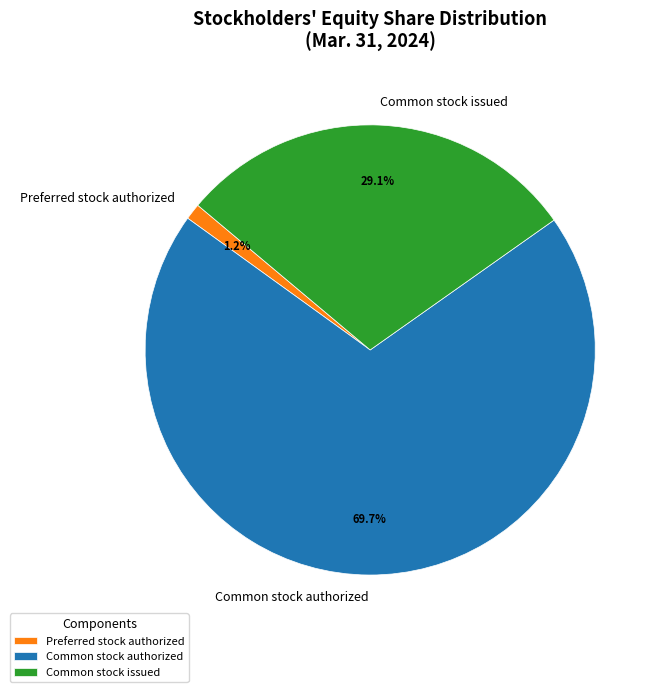

Rank the categories by value from lowest to highest.

Preferred stock authorized, Common stock issued, Common stock authorized